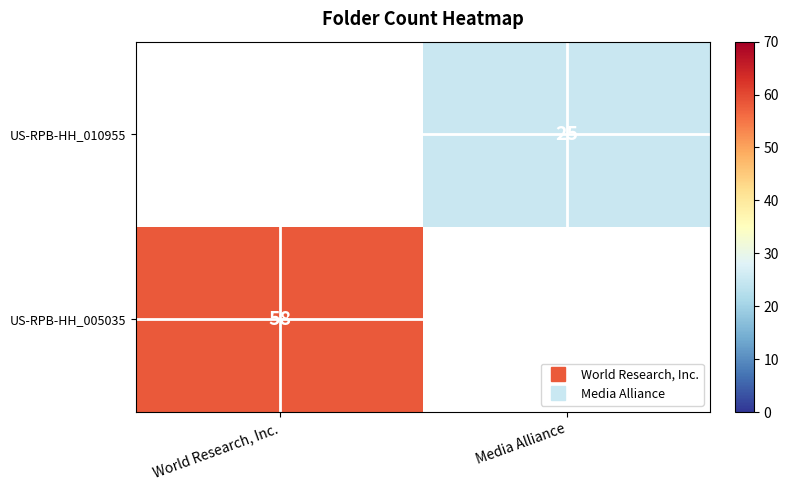

Between Media Alliance and World Research, Inc., which is larger?

World Research, Inc.